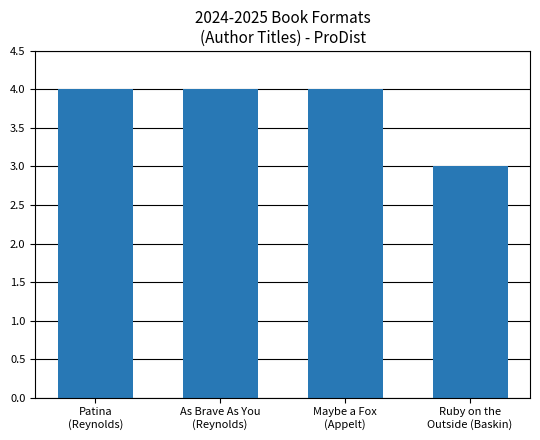

At which category does the chart reach its minimum across all series?

Ruby on the
Outside (Baskin)